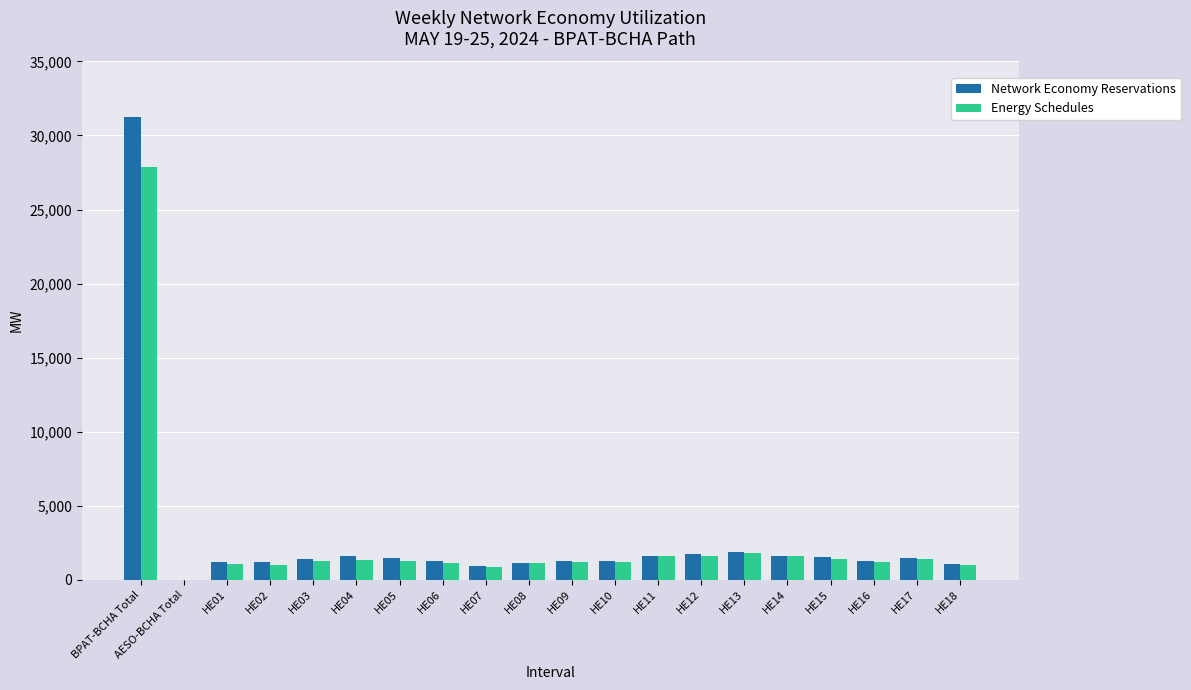

What is the difference between the Energy Schedules values at HE01 and HE11?

518